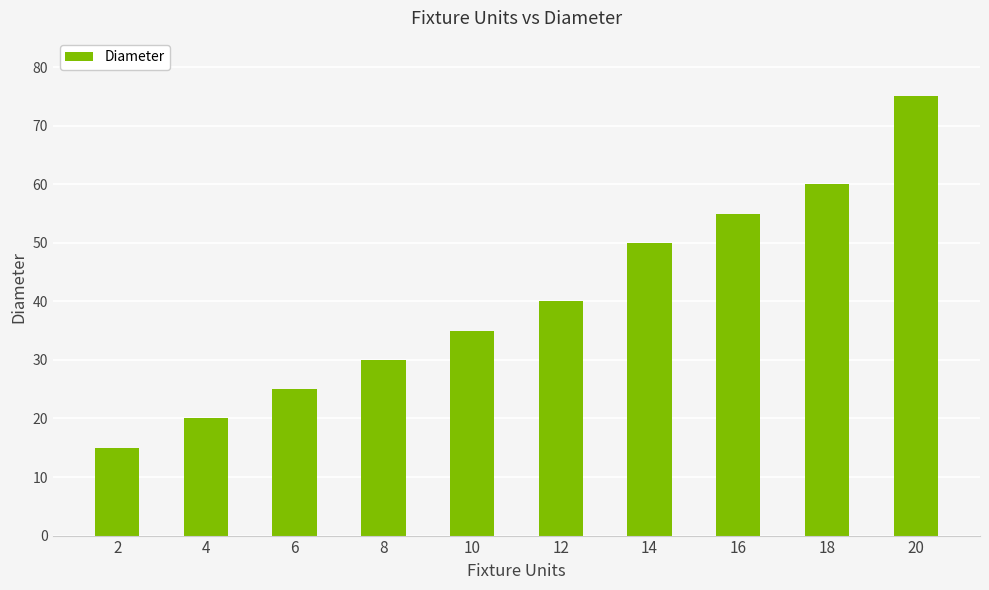

What is the change in value from 4 to 14?

+30